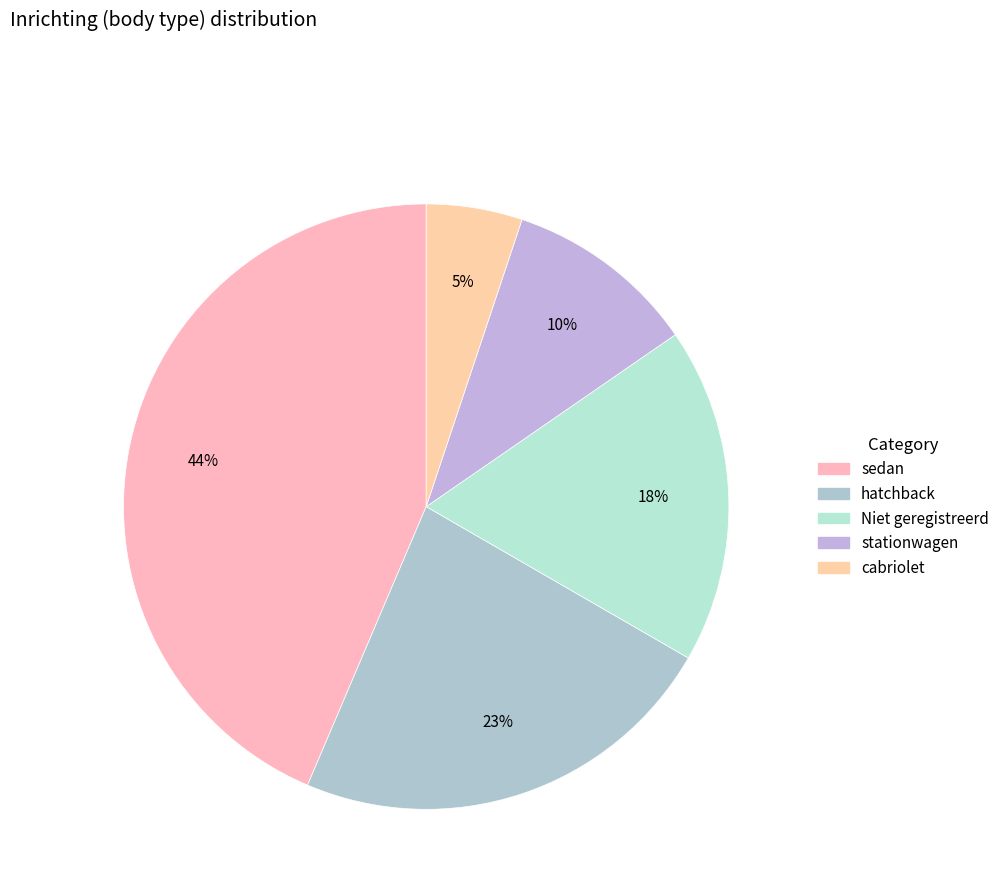

Does any single category account for the majority?

No